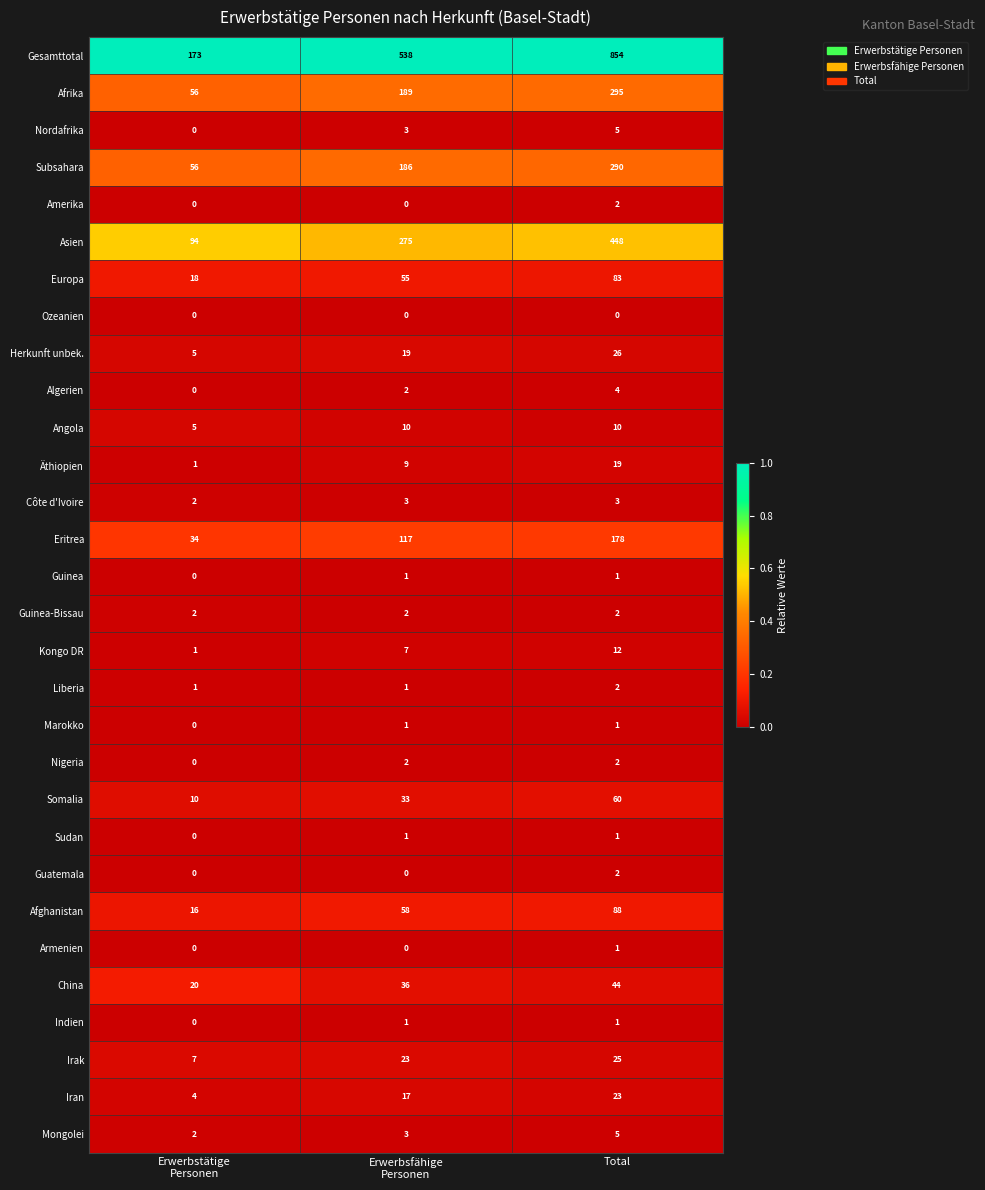

What is the difference between the maximum and minimum values in the Iran series?

19